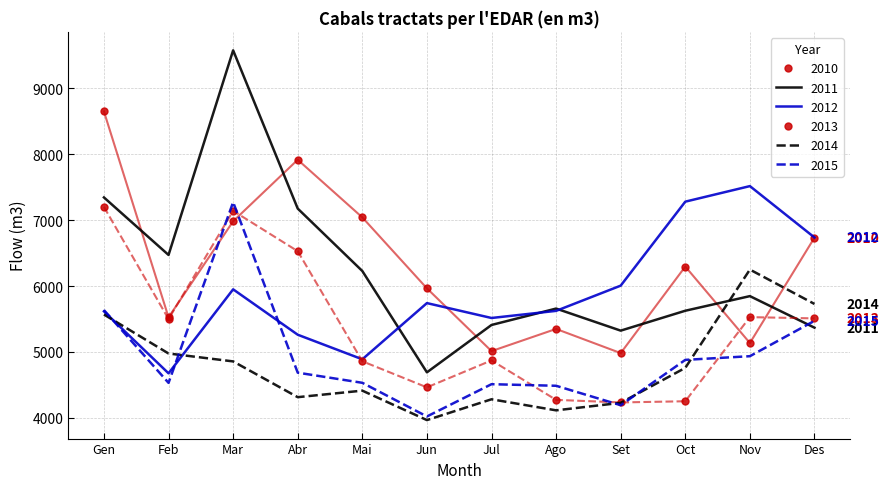

How many times do 2012 and 2015 cross each other?

3